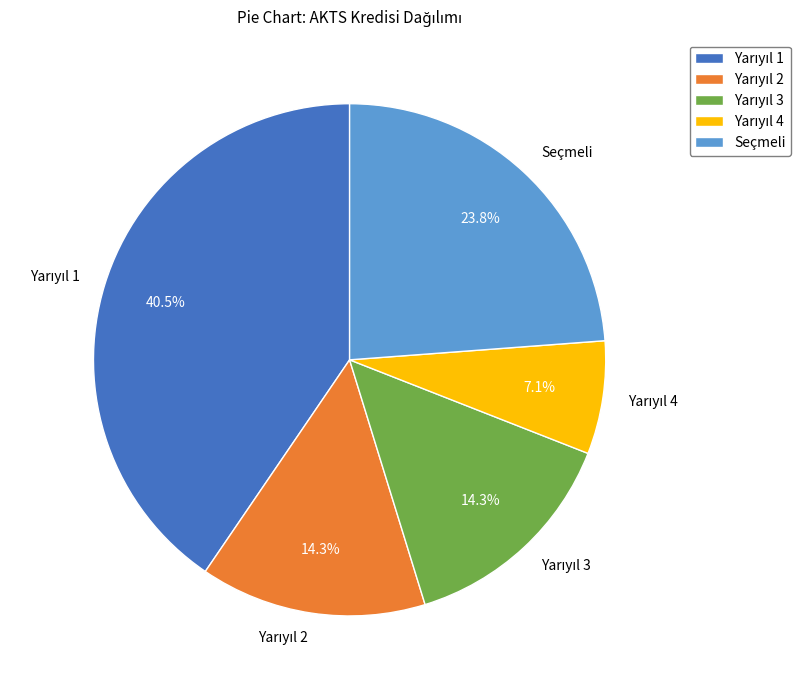

Does Seçmeli represent more than half of the total?

No